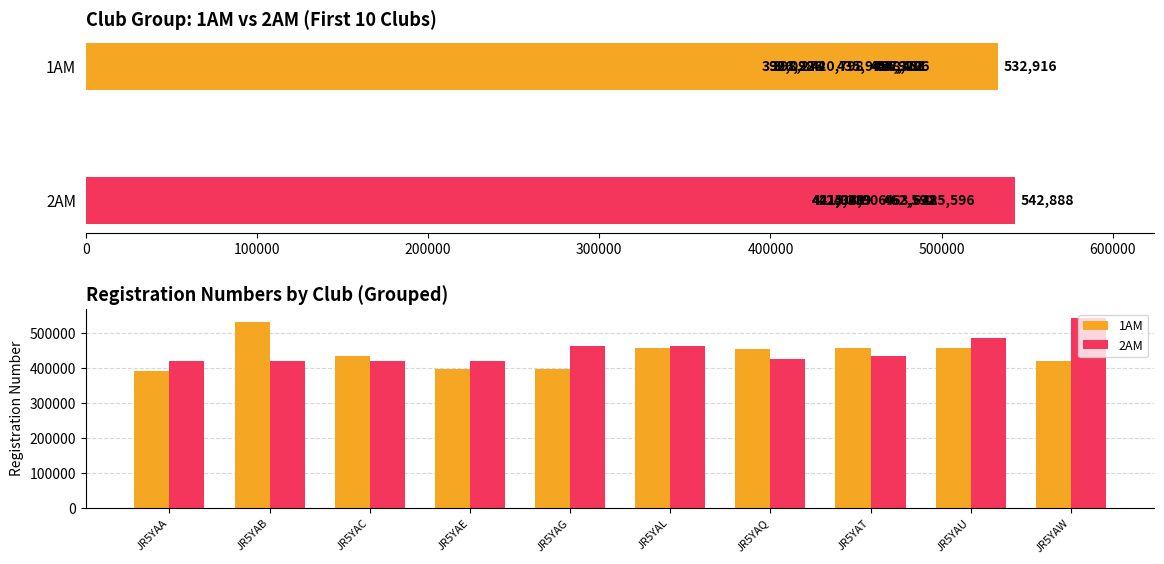

Count the number of categories in the chart.

10